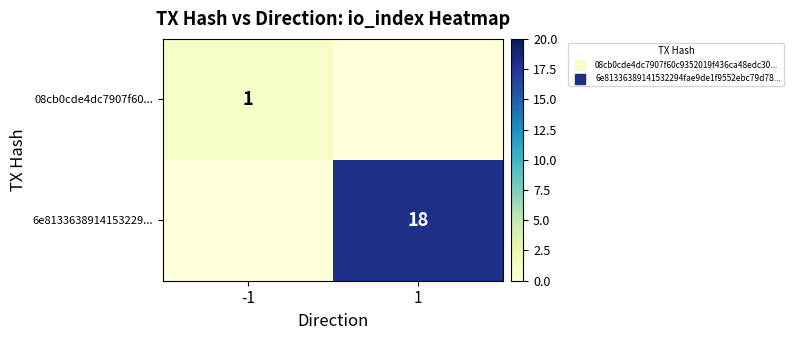

Is it true that 08cb0cde4dc7907f60... equals 2 at -1?

False